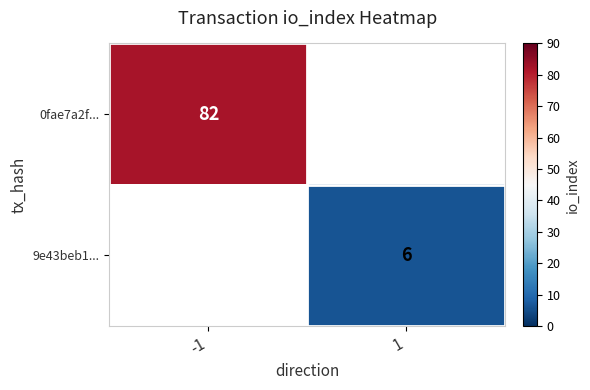

The value of 0fae7a2f... at -1 is 18. True or false?

False